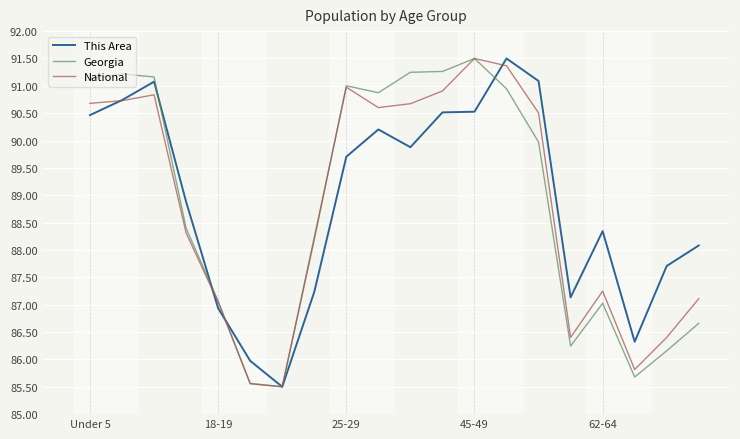

What is the highest value of the Georgia series?

91.5